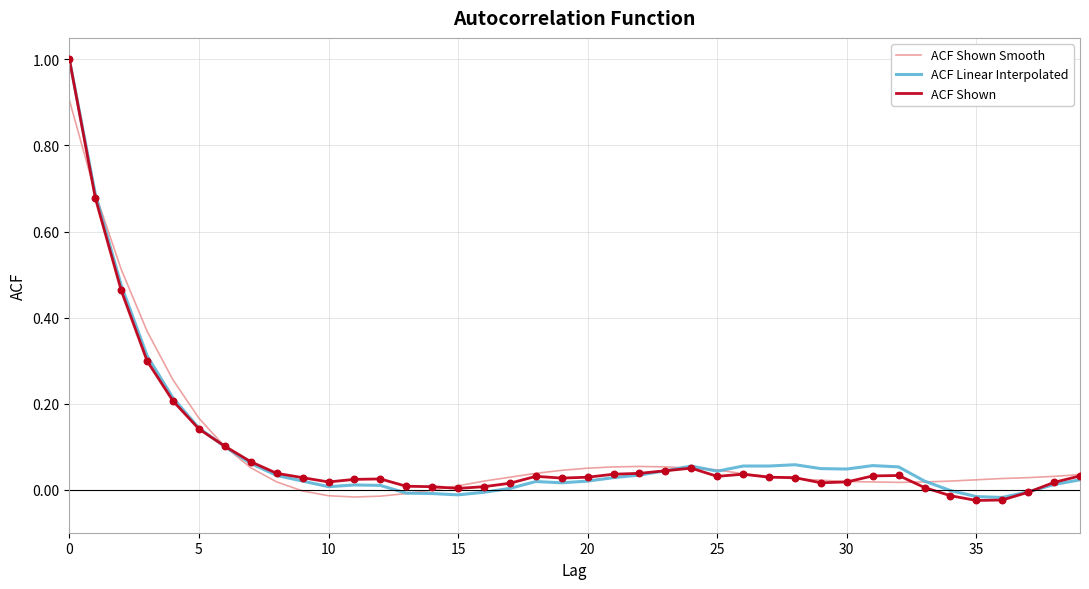

What is the maximum value shown in the chart?

1.0